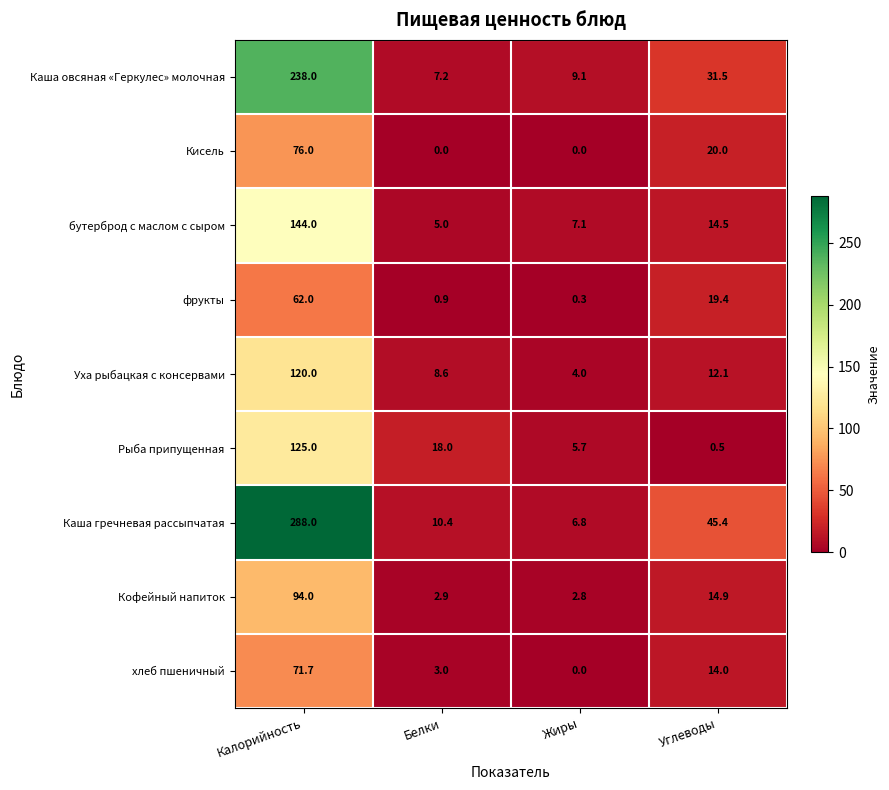

What is the sum of the Каша овсяная «Геркулес» молочная values at Калорийность and Жиры?

247.1